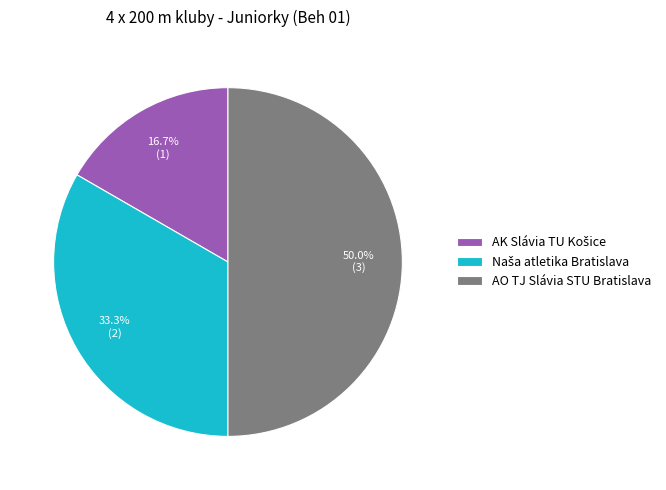

What is the largest slice in the pie chart?

AO TJ Slávia STU Bratislava